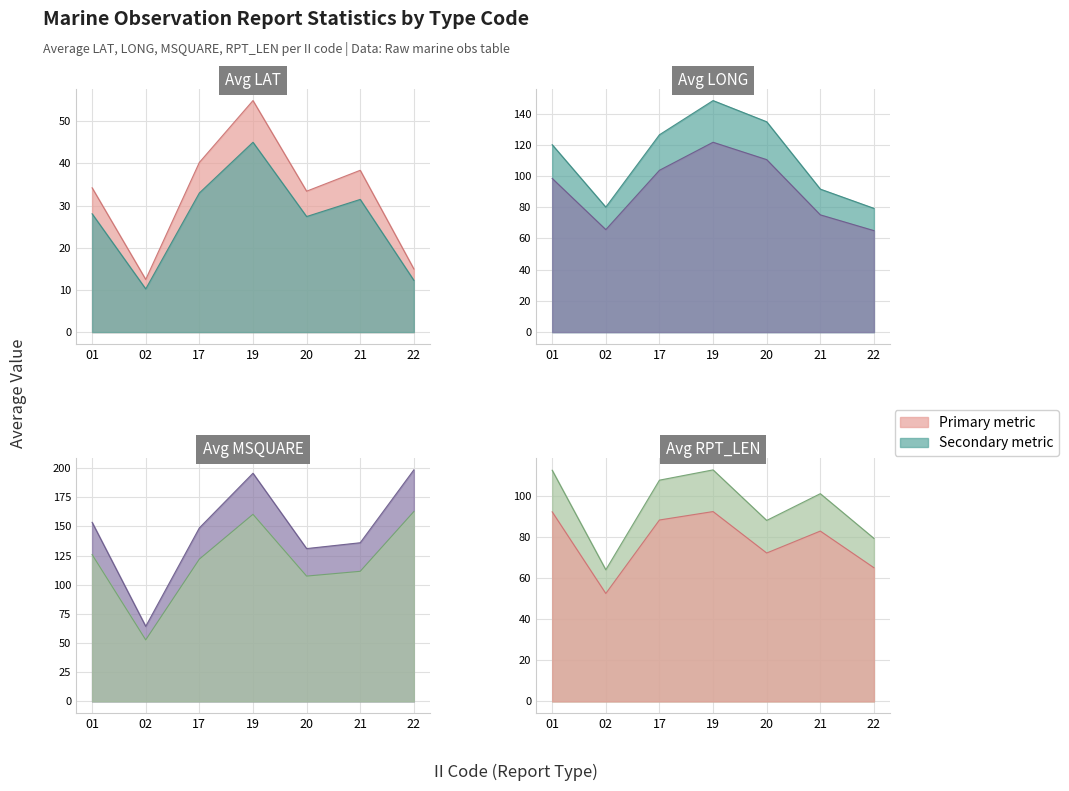

Where do Avg LONG and Avg MSQUARE first cross each other?

01 and 02